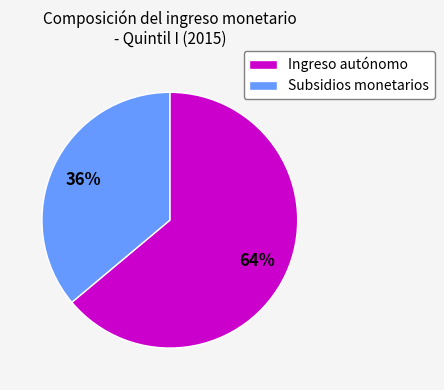

To the nearest percent, what is the difference between the largest and smallest slice percentages?

28%